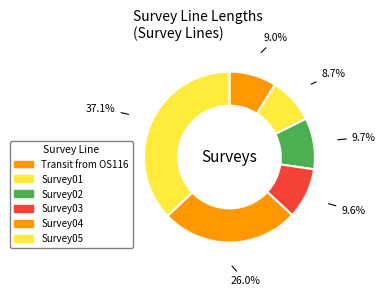

To the nearest percent, what is the combined percentage of Survey03 and Survey01?

18%